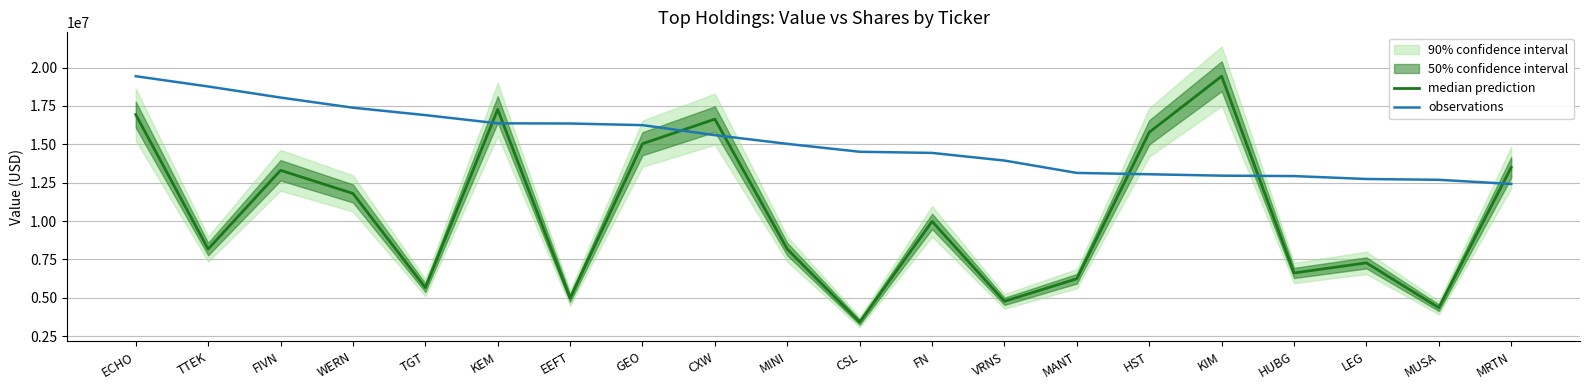

Reading right to left, transcribe all the data shown in this chart.

median prediction: 13496412.7	4353064.9	7275014.1	6618396.9	19439000.0	15786620.8	6242426.0	4770147.6	9977564.2	3415852.2	8168770.0	16641788.2	15039955.1	4976675.4	17276052.6	5660488.1	11801625.5	13306426.5	8177741.7	16938364.4
observations: 12417000.0	12688000.0	12742000.0	12932000.0	12958000.0	13050000.0	13137000.0	13943000.0	14441000.0	14516000.0	15031000.0	15599000.0	16251000.0	16357000.0	16369000.0	16905000.0	17387000.0	18048000.0	18770000.0	19439000.0